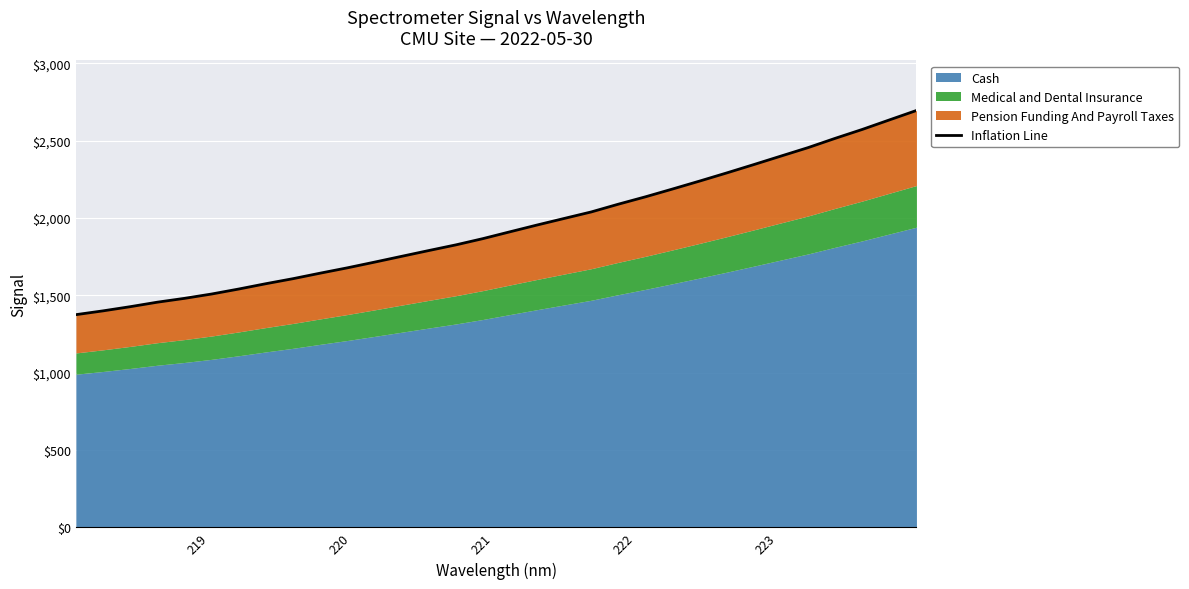

Does the chart display data point markers on the line(s)?

No